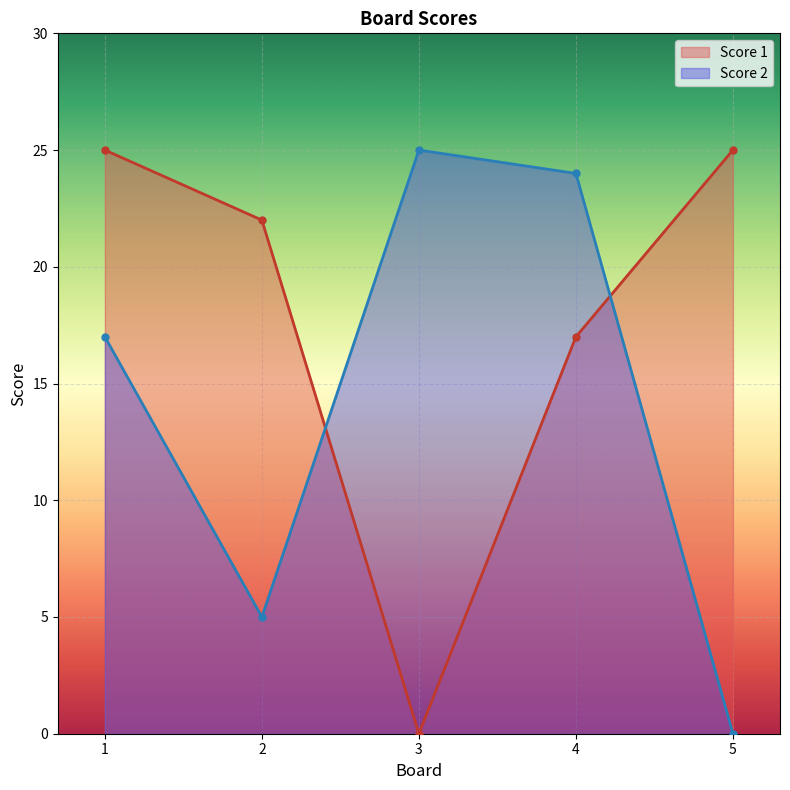

Is it true that Score 2 equals 25 at 3?

True